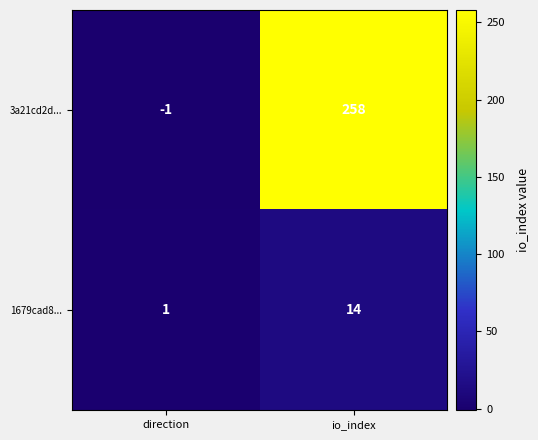

Which series changed the most between direction and io_index?

3a21cd2d...